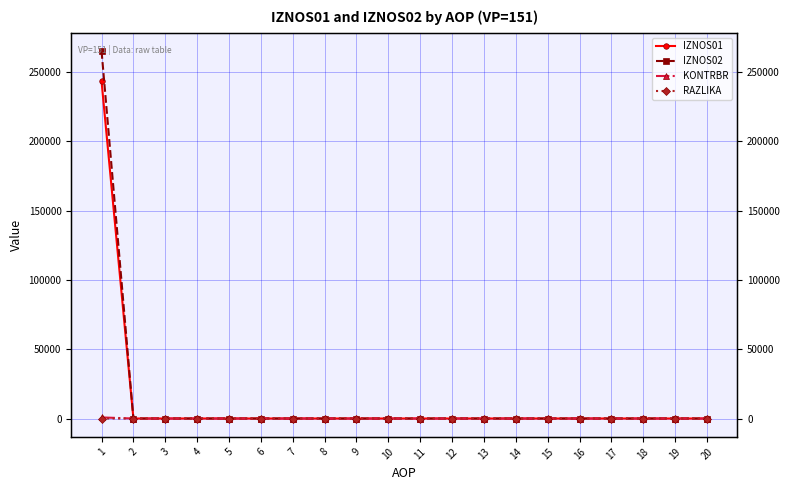

The IZNOS02 series shows 117616.2 at 17. True or false?

False